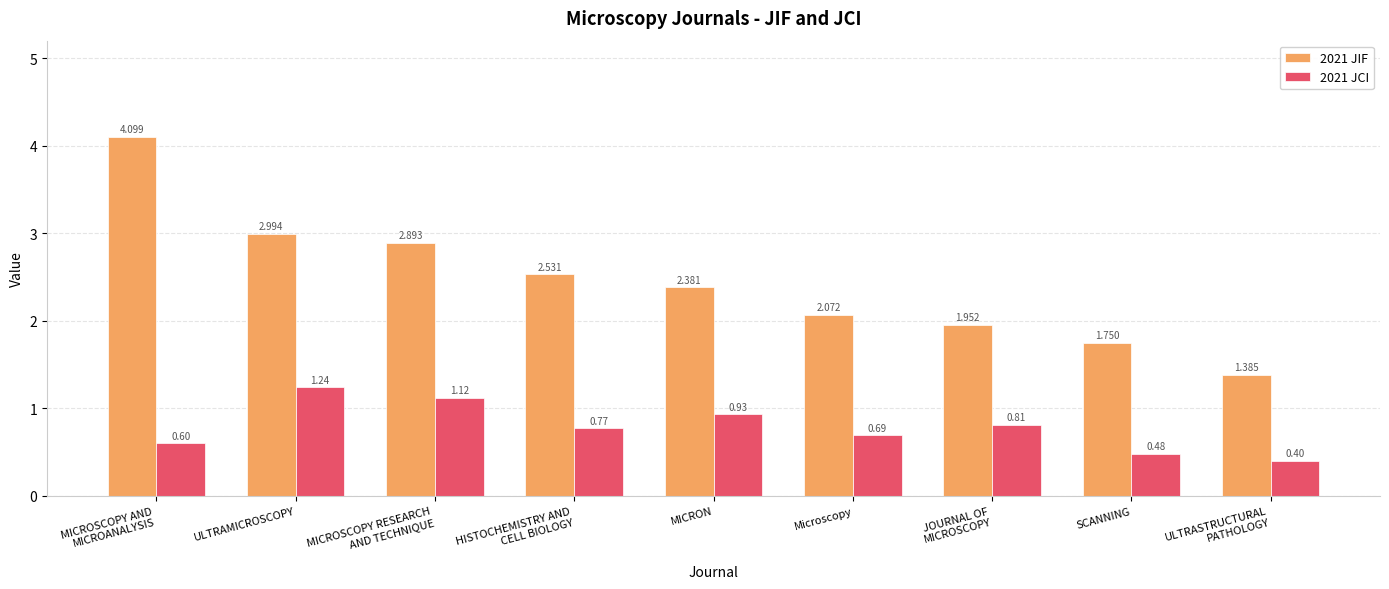

Which category has the highest value in the 2021 JCI series?

ULTRAMICROSCOPY